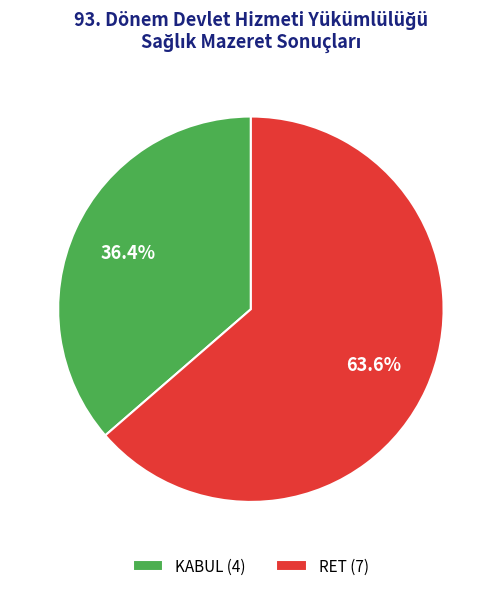

What percentage do KABUL and RET together represent?

100.0%